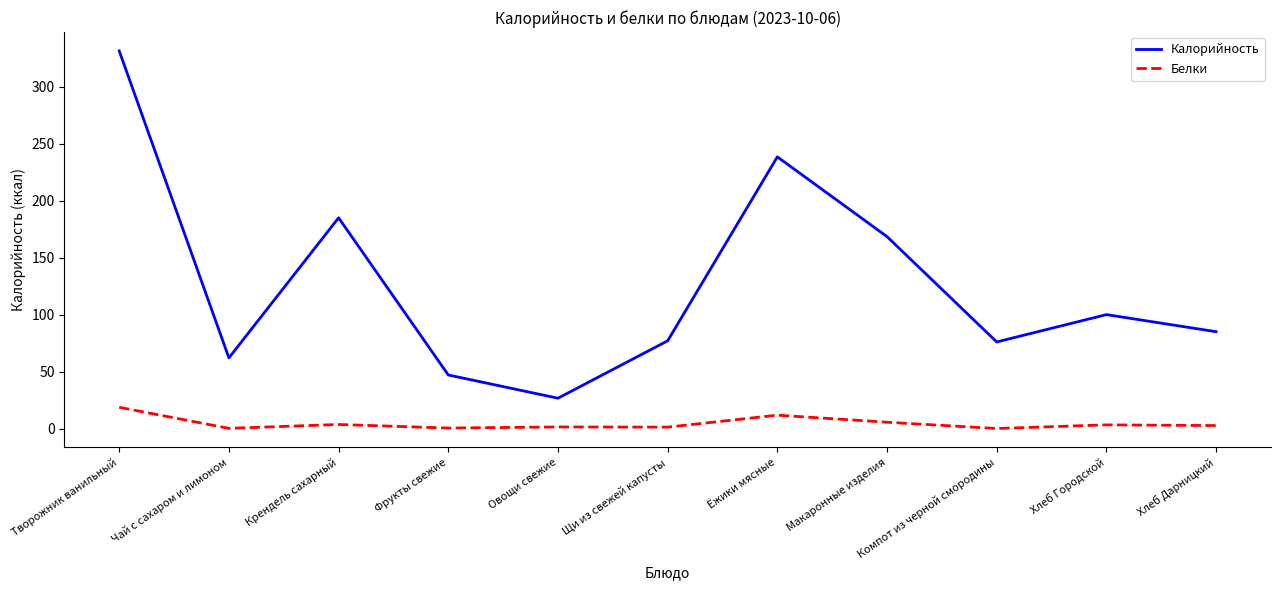

At which category does Калорийность reach its first local peak?

Крендель сахарный